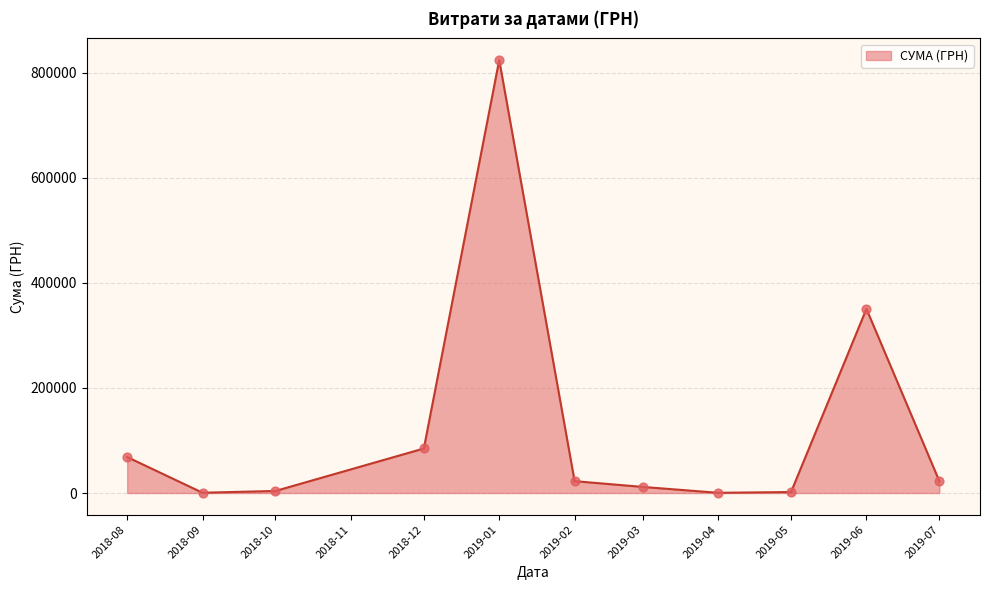

What is the ratio of the value at 2018-08 to the value at 2019-07?

3.1